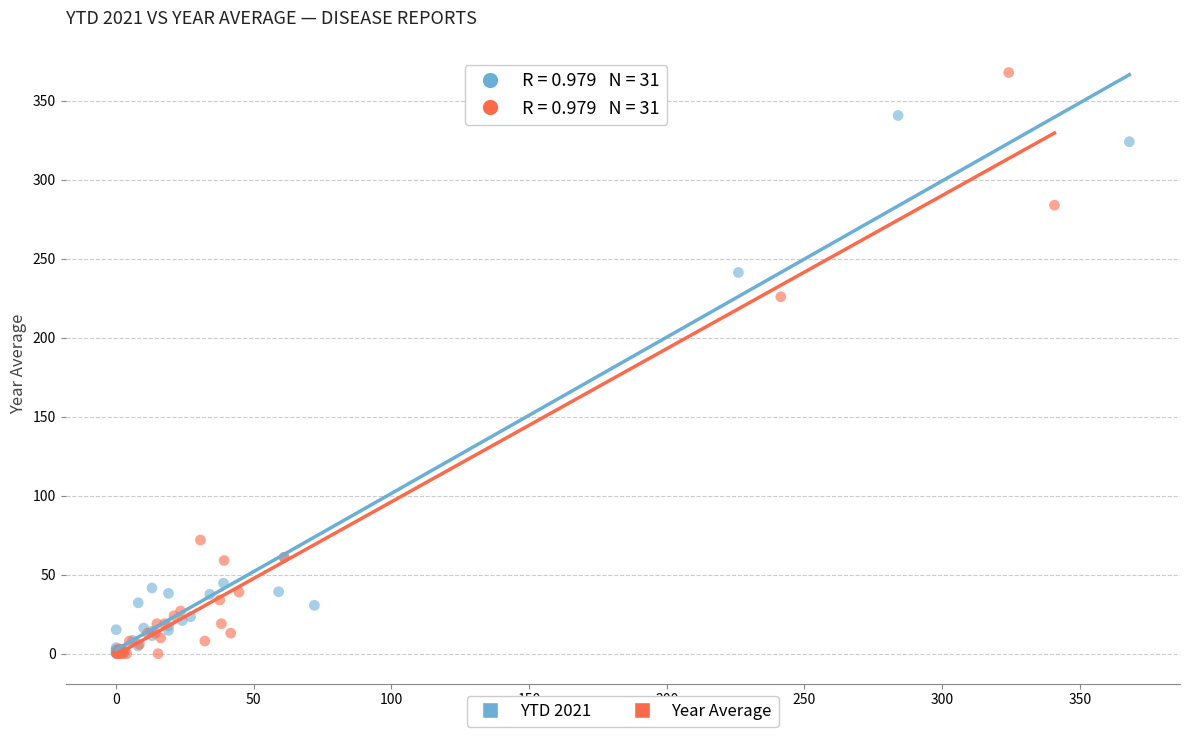

Which series reaches the maximum Y coordinate?

Year Average